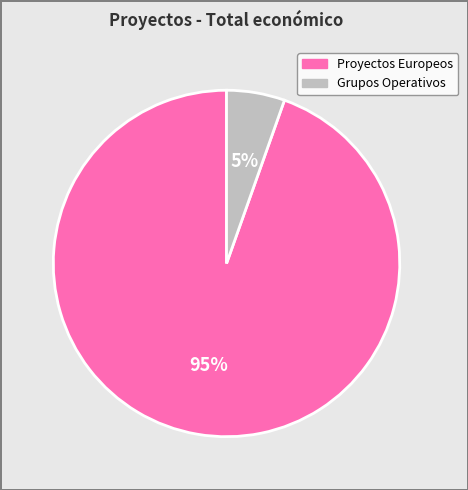

Does any single category account for the majority?

Yes